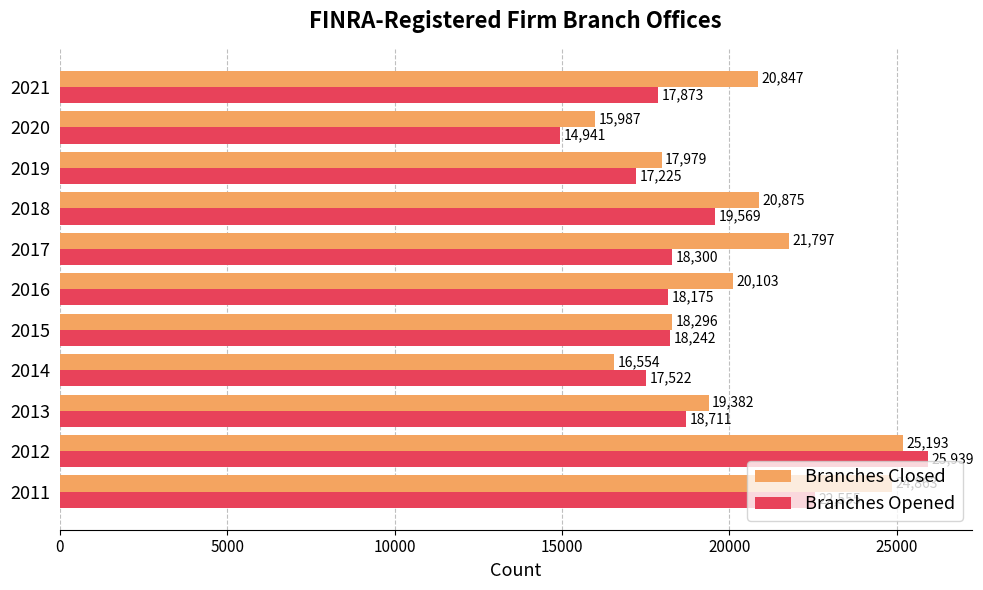

What is the maximum value for Branches Closed?

25193